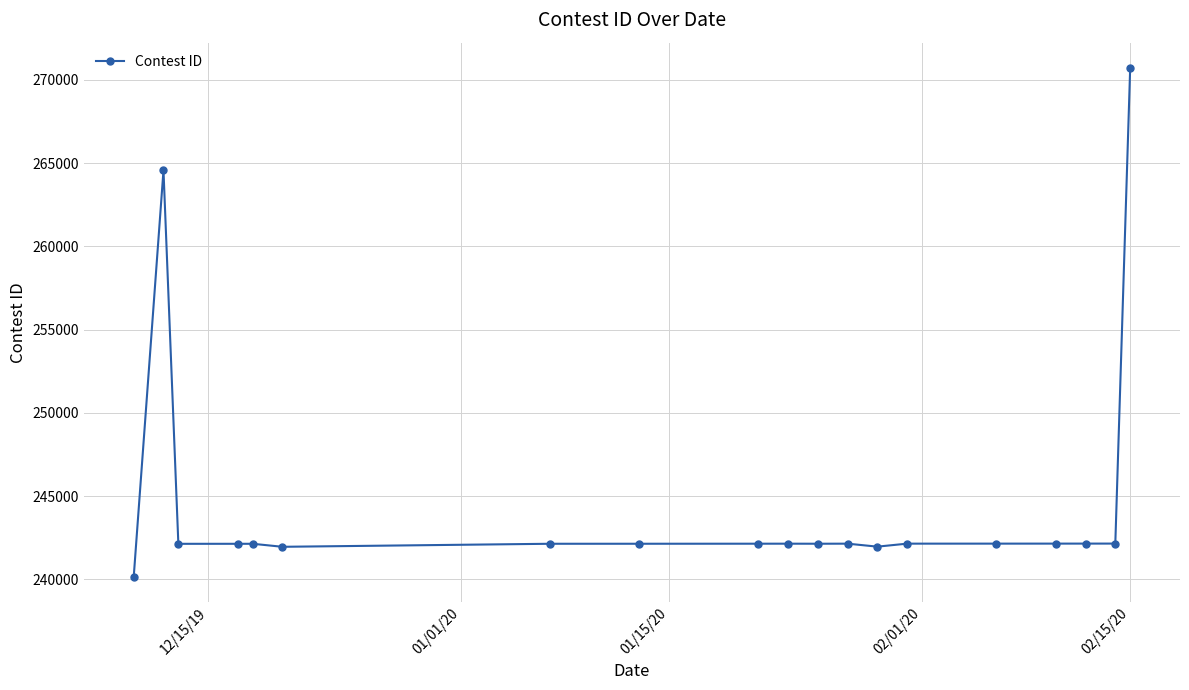

What is the sum of all values?

4649294